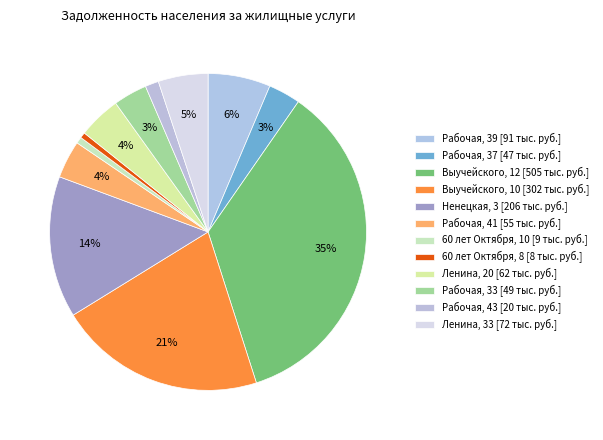

How many segments does this pie chart have?

12